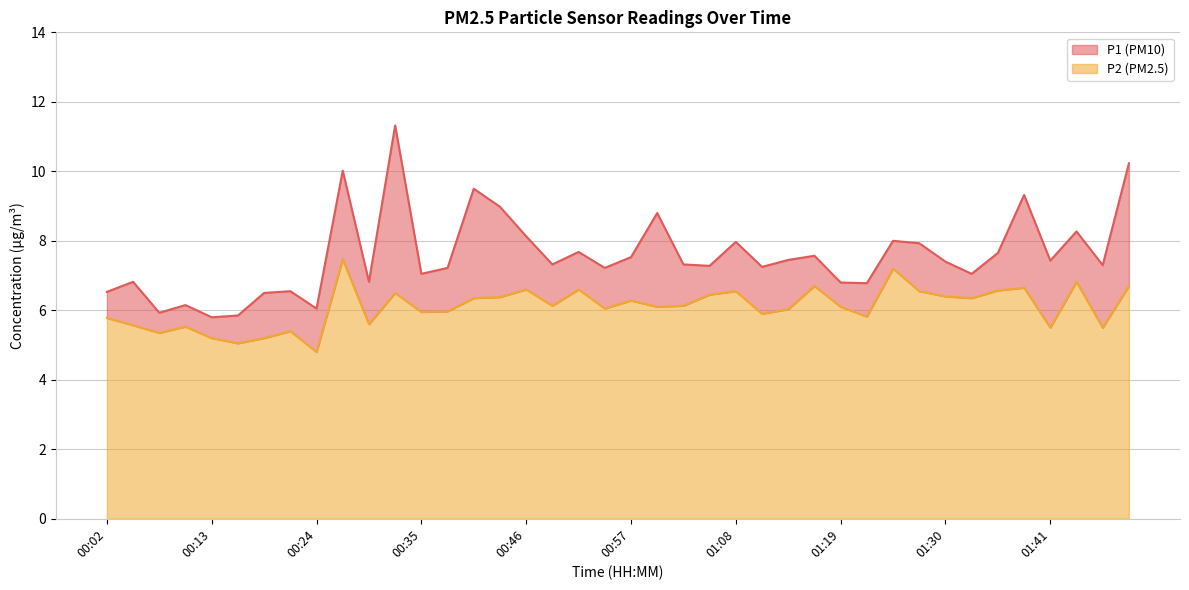

True or false: P1 and P2 cross at least once.

False